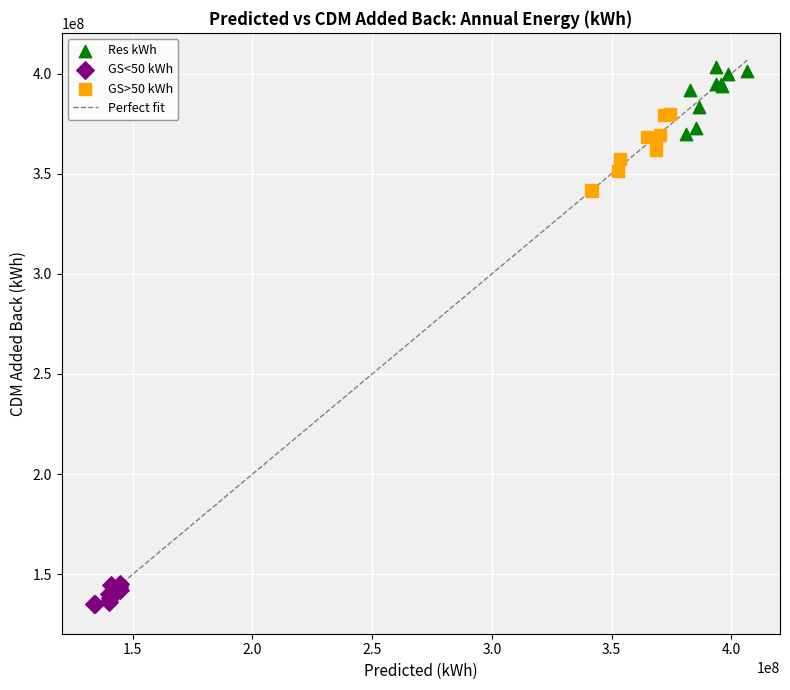

Which series reaches the minimum Y coordinate?

GS<50 kWh